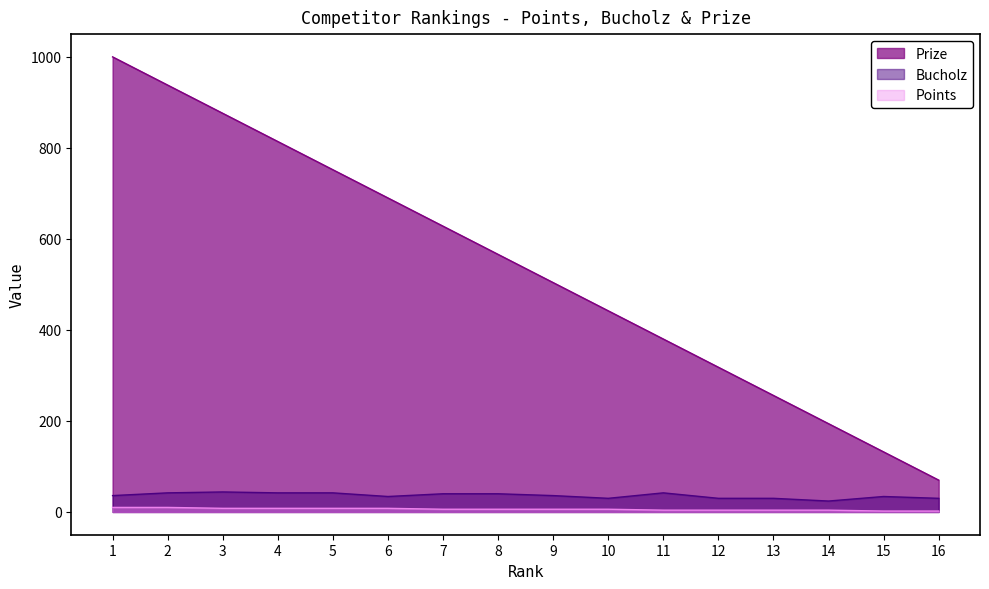

How many Bucholz values are between 30 and 42?

14